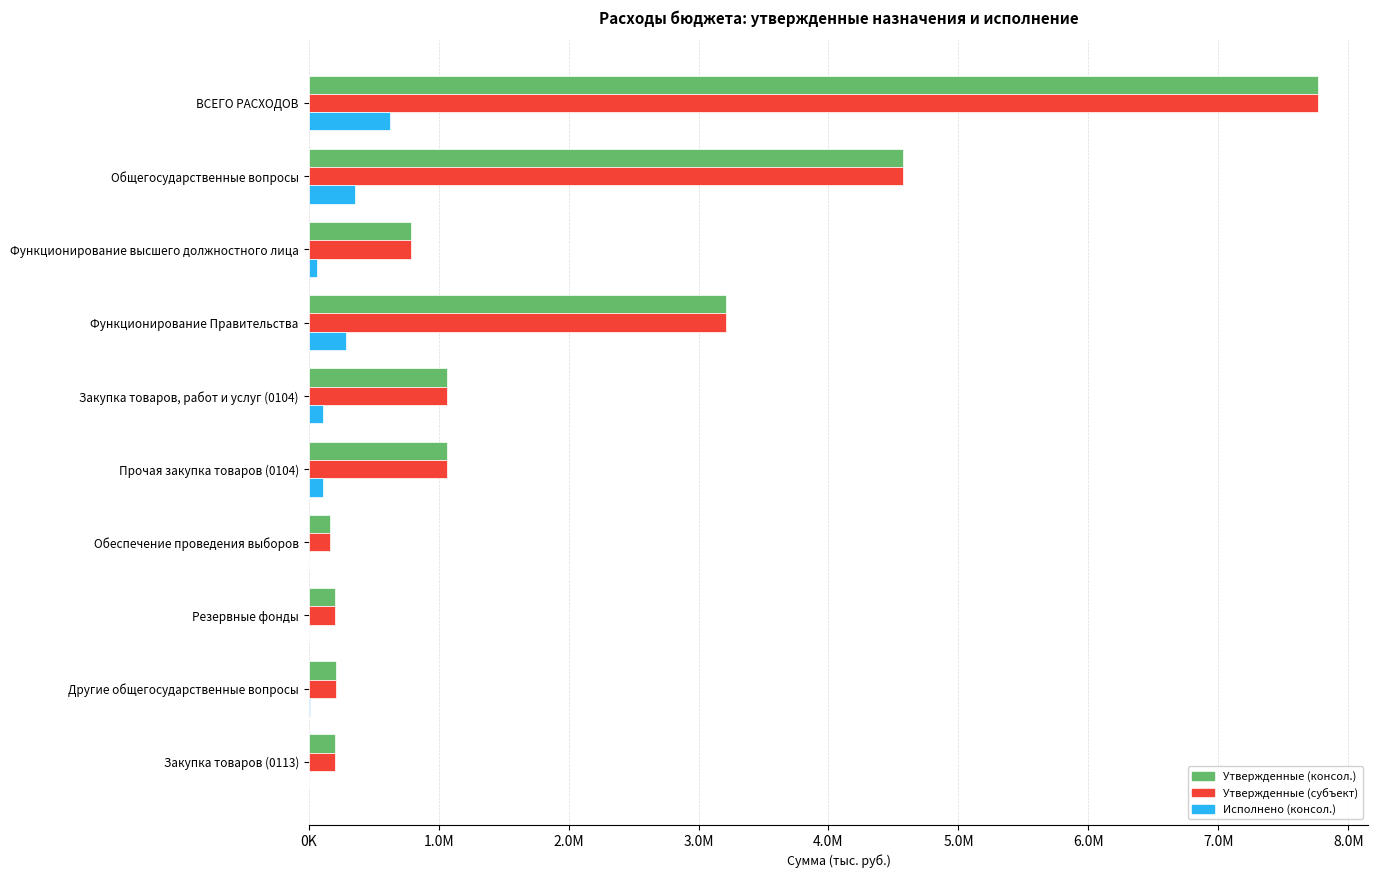

What are all the series names shown in the legend?

Утвержденные (консол.), Утвержденные (субъект), Исполнено (консол.)